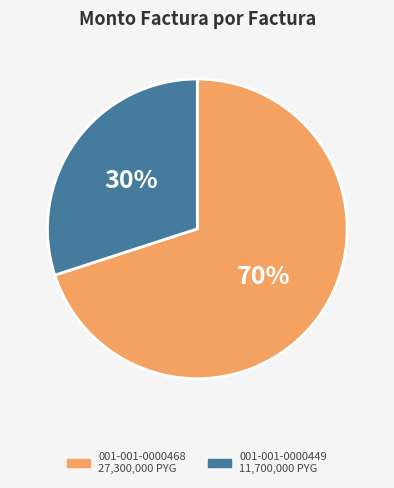

What percentage is the 001-001-0000449 slice, to the nearest percent?

30%